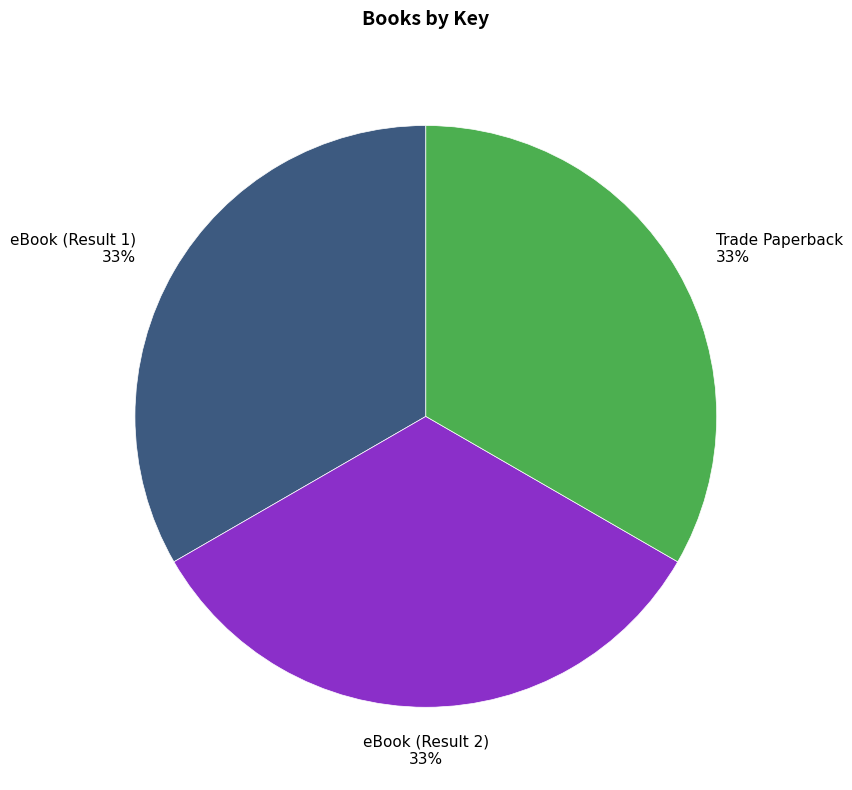

Does any single category account for the majority?

No